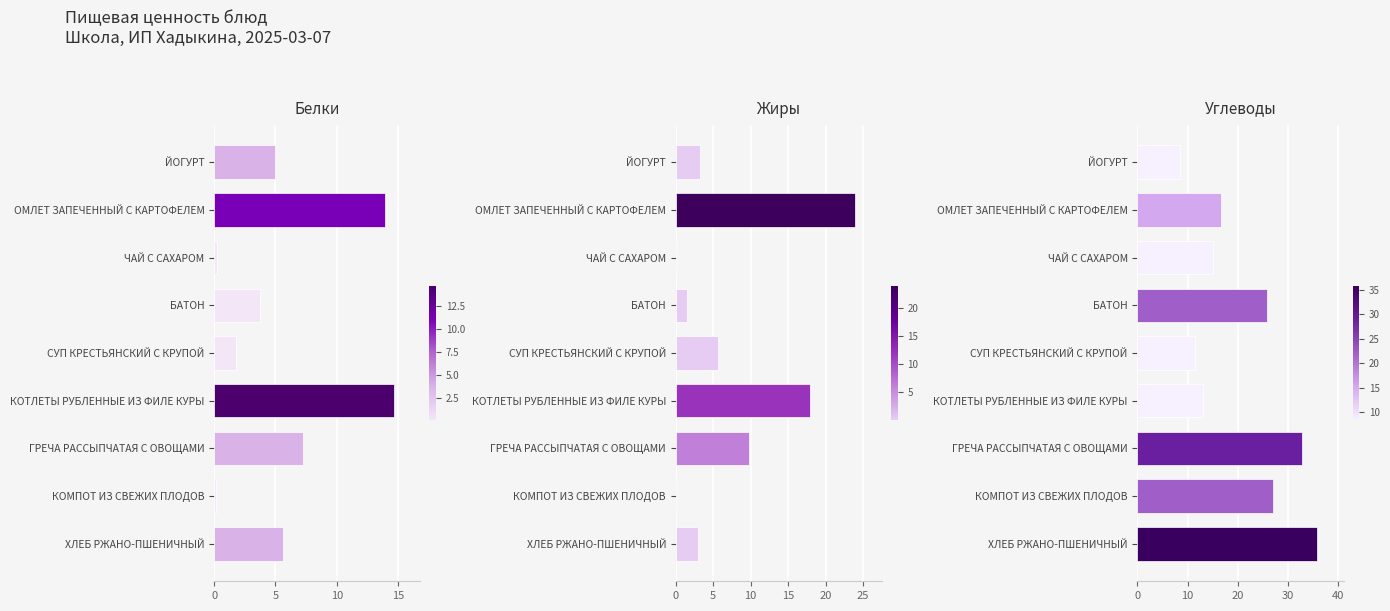

What is the difference between the Жиры values at КОТЛЕТЫ РУБЛЕННЫЕ ИЗ ФИЛЕ КУРЫ and ЙОГУРТ?

14.8